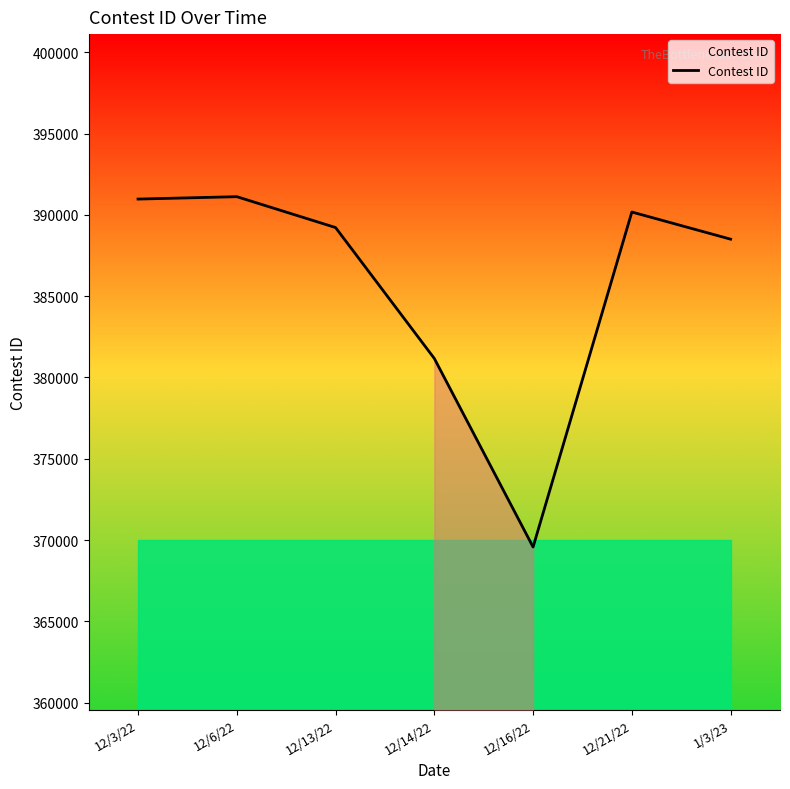

What is the maximum value shown in the chart?

391120